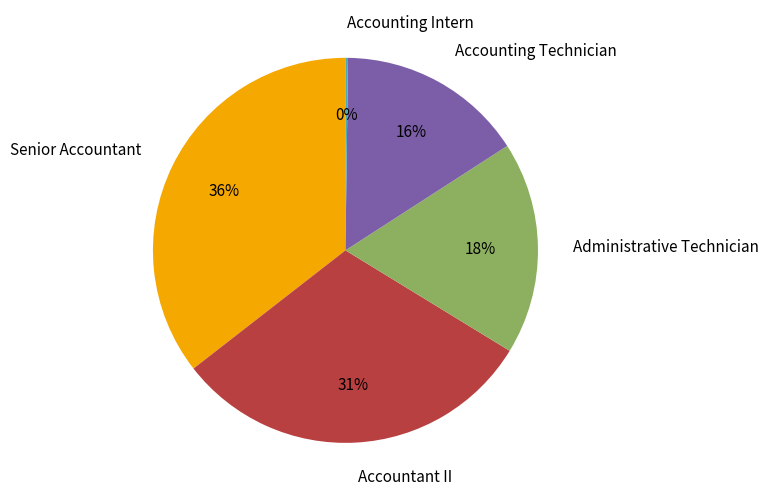

The Administrative Technician slice represents 18% of the pie. True or false?

True